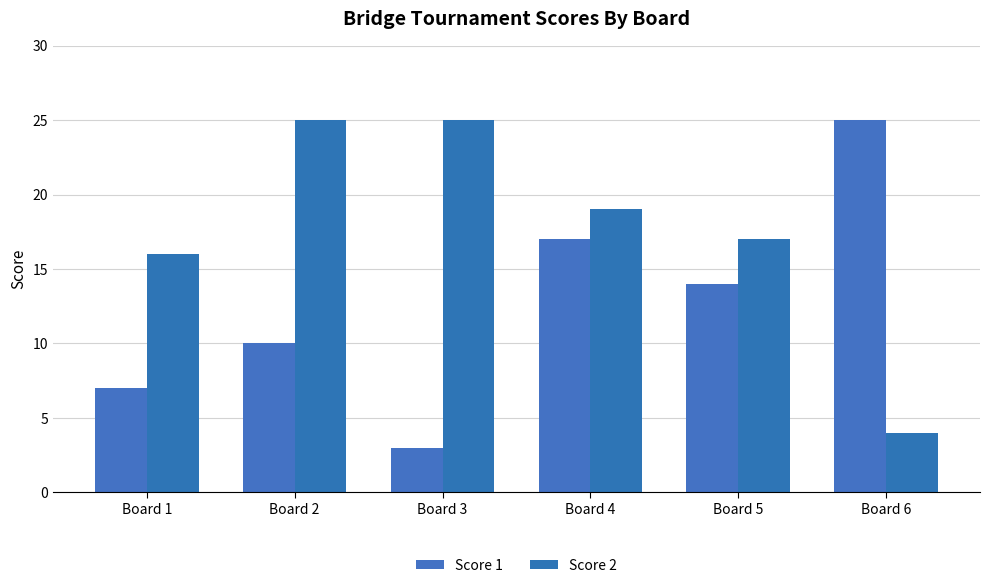

Are the bars horizontal?

No